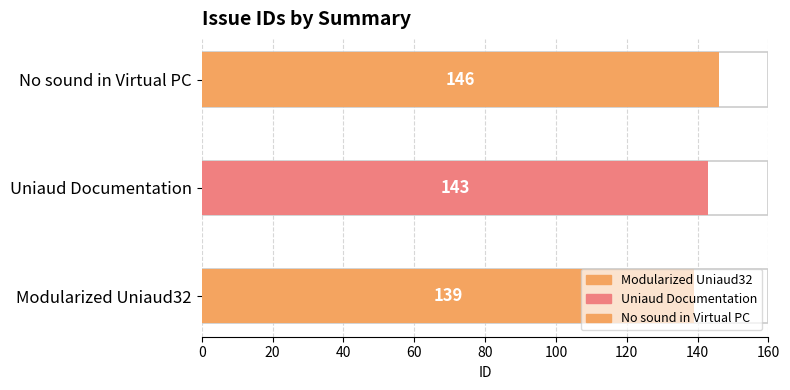

The chart shows a value of 146 at No sound in Virtual PC. True or false?

True